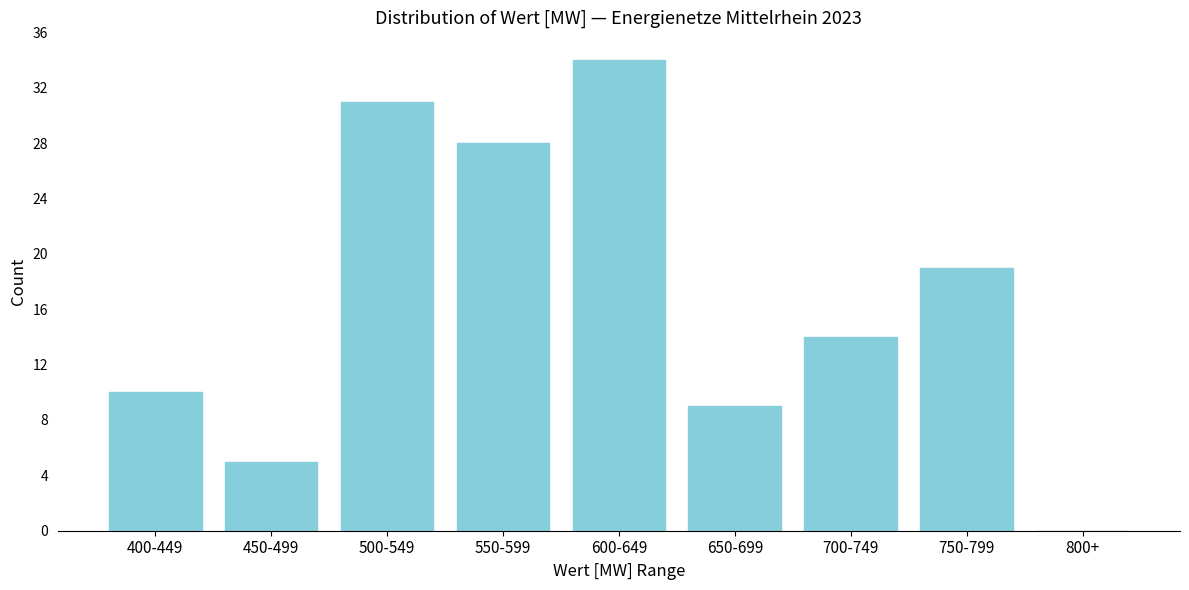

Reading left to right, what are all the values shown in this chart?

400-449=10	450-499=5	500-549=31	550-599=28	600-649=34	650-699=9	700-749=14	750-799=19	800+=0